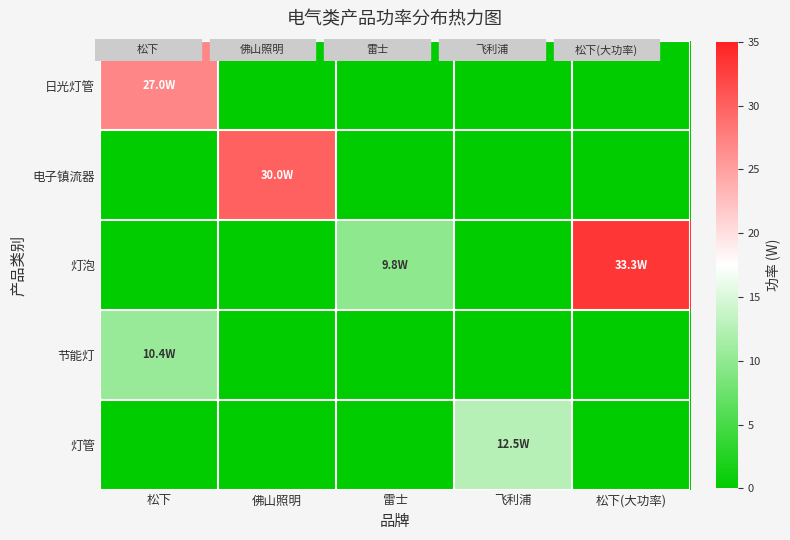

Between 雷士 and 飞利浦, which series saw the biggest shift?

灯管